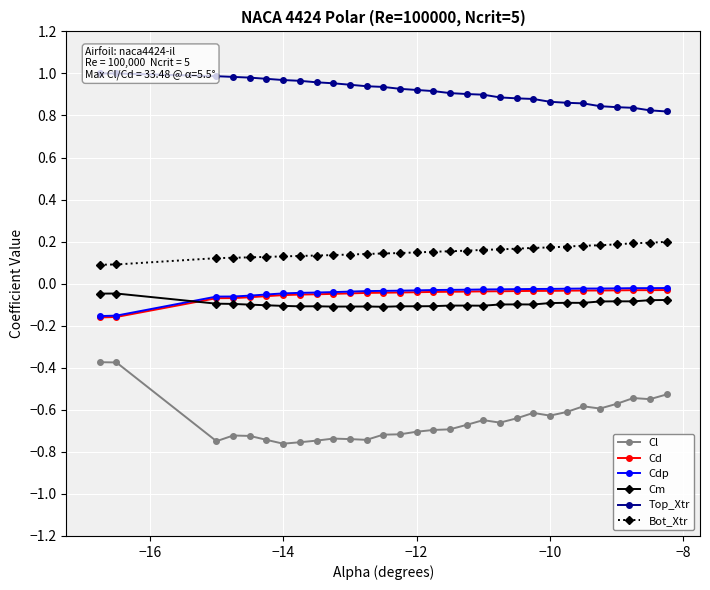

Which series has the widest spread of values?

Cl